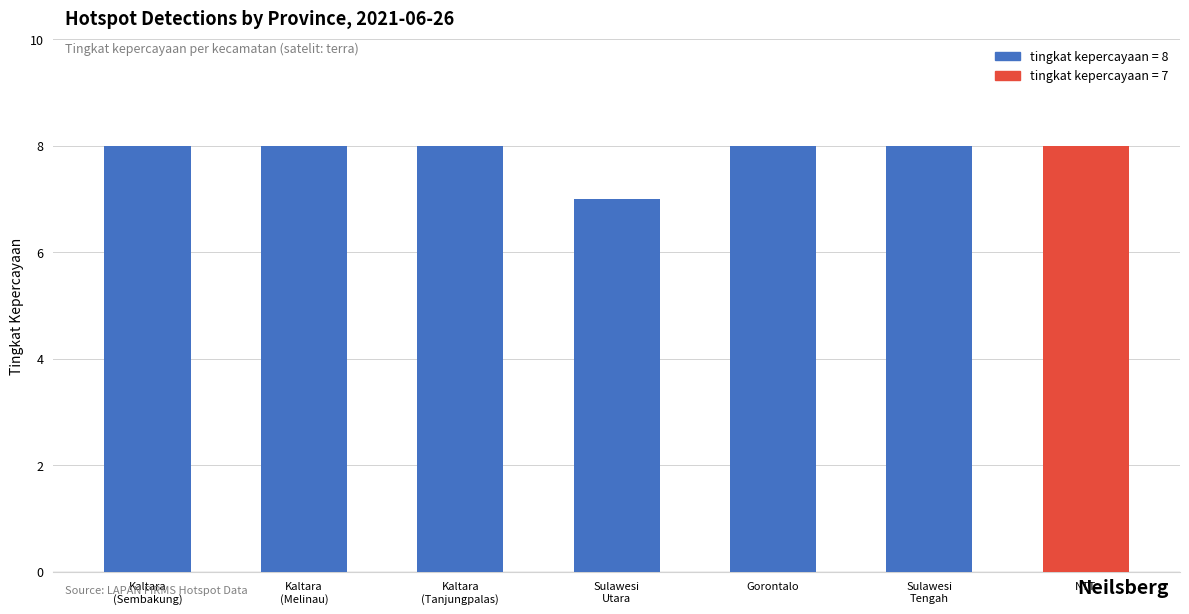

What is the greatest value displayed?

8